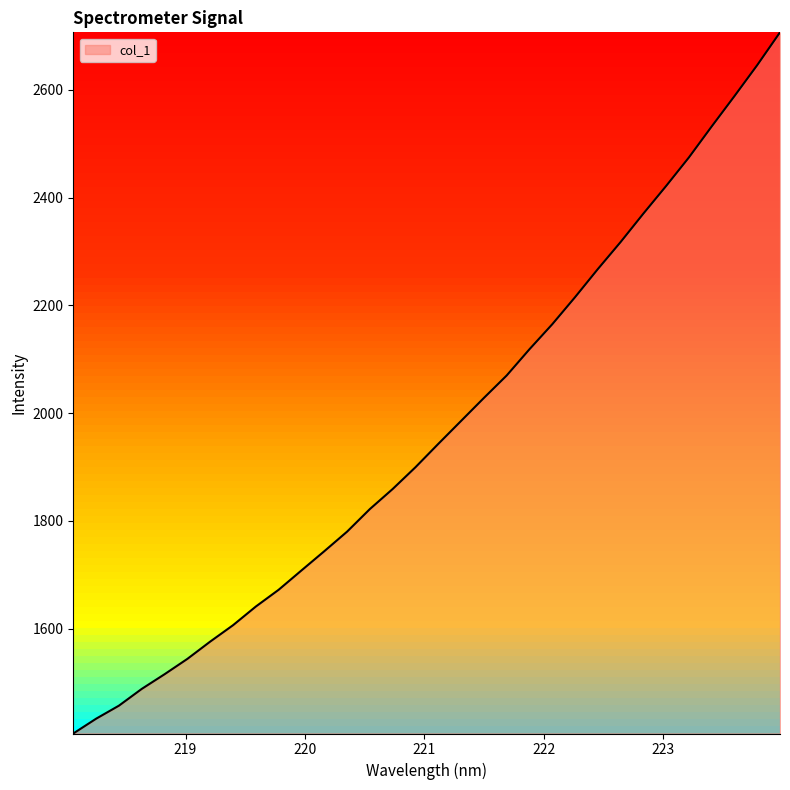

What is the difference between the maximum and minimum values?

1301.3